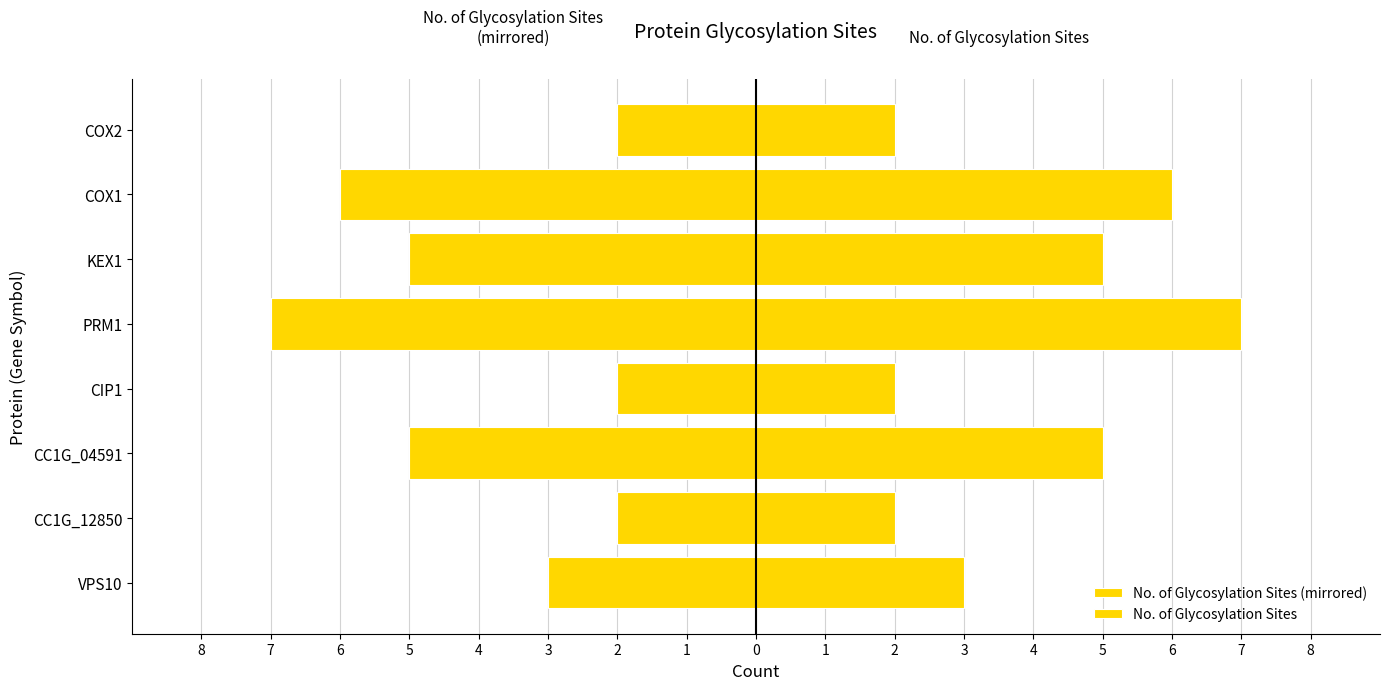

What is the value of the No. of Glycosylation Sites bar at the 1st from the left?

3